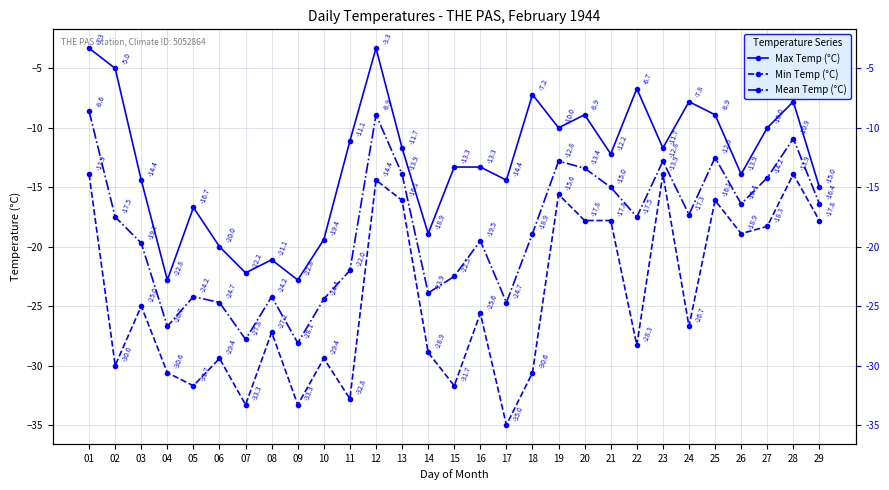

Is the value of Max Temp (°C) at 26 greater than the value of Mean Temp (°C) at 07?

Yes